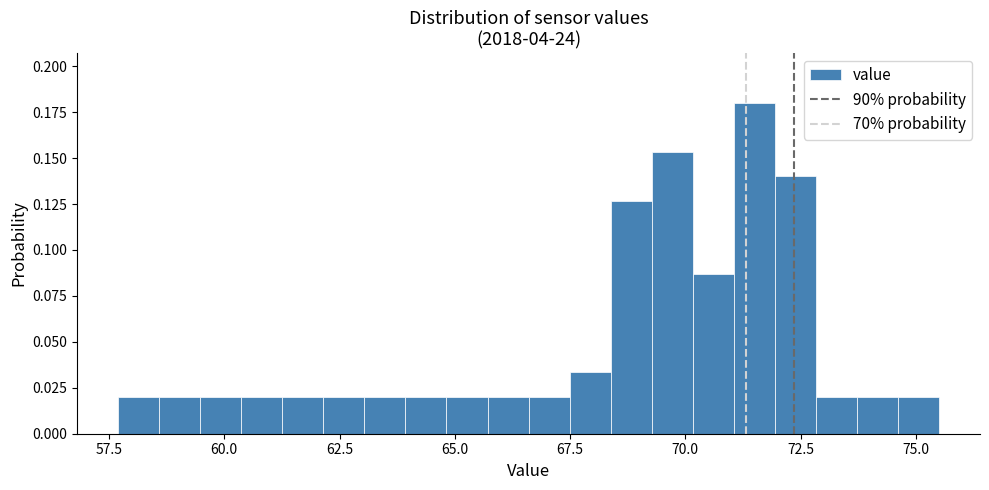

Read against the x-axis, roughly where is the centre of the tallest bar?

71.5